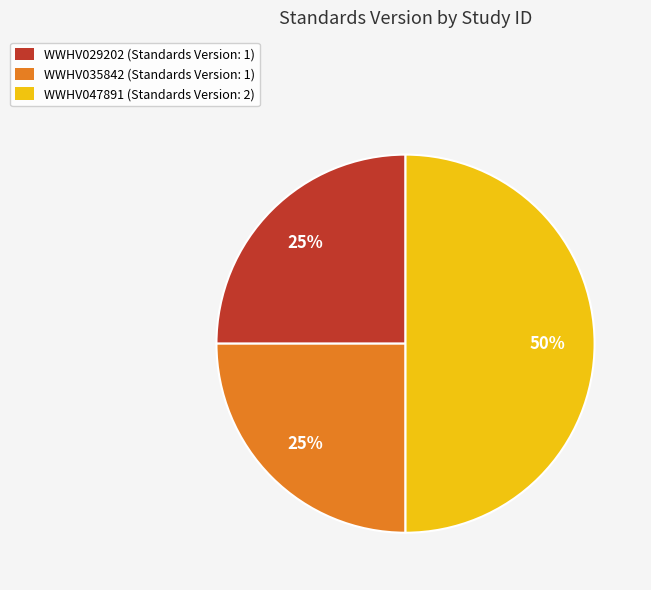

Does WWHV035842 (Standards Version: 1) represent more than half of the total?

No